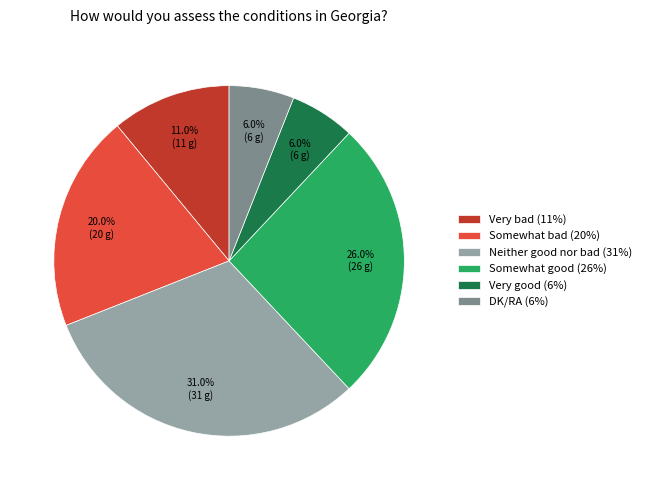

Is DK/RA the majority of the pie?

No